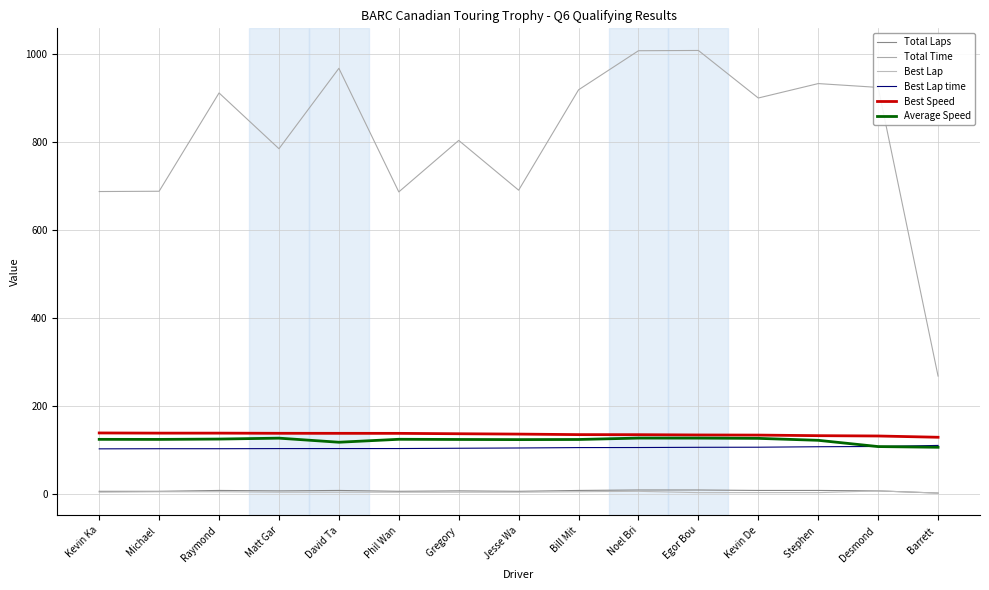

How many lines are shown in the chart?

6